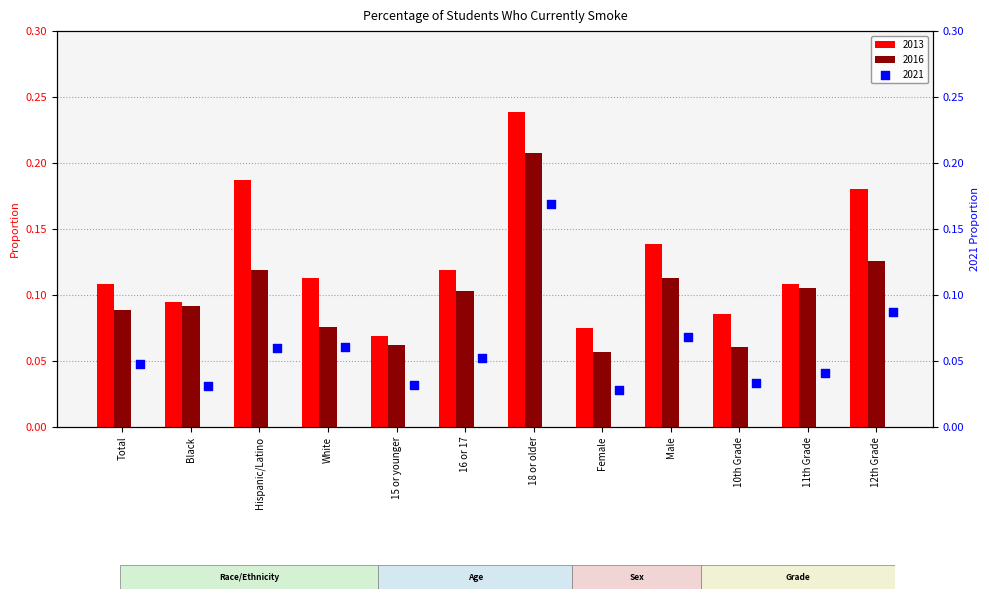

What are all the series names shown in the legend?

2013, 2016, 2021